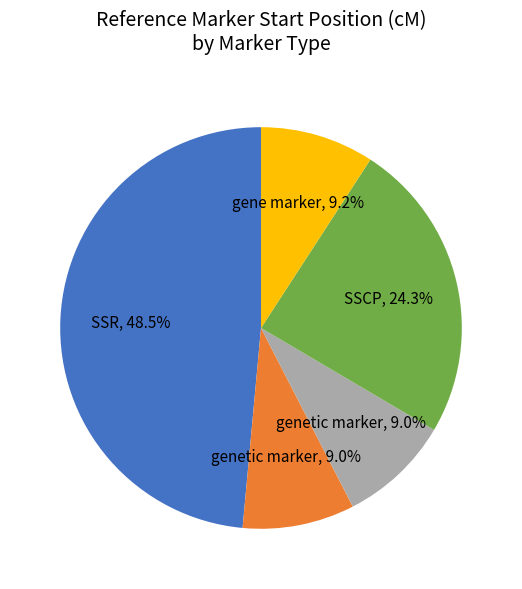

Does any single category account for the majority?

No